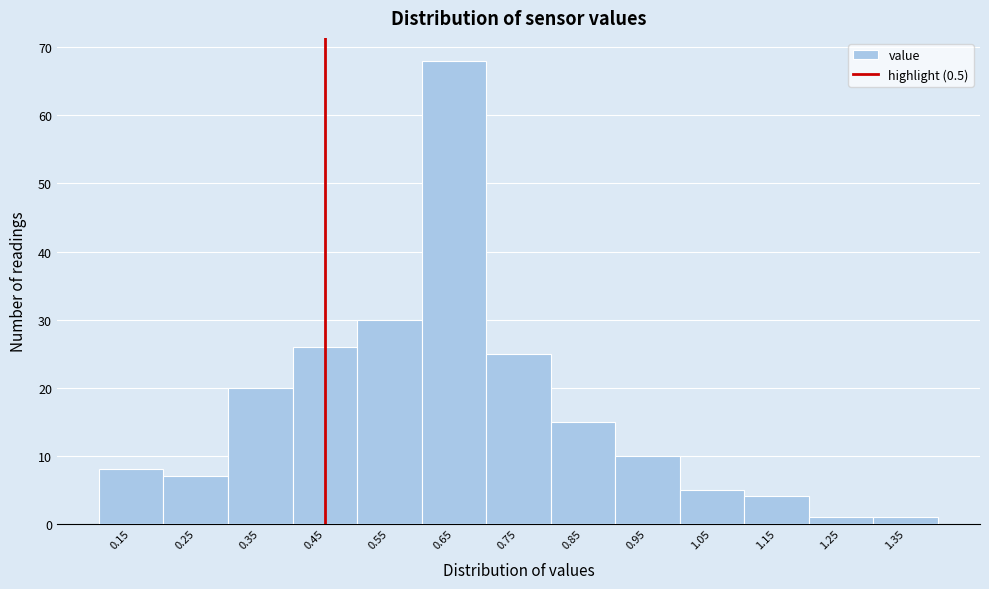

Reading right to left, transcribe all the data shown in this chart.

1.35=1	1.25=1	1.15=4	1.05=5	0.95=10	0.85=15	0.75=25	0.65=68	0.55=30	0.45=26	0.35=20	0.25=7	0.15=8